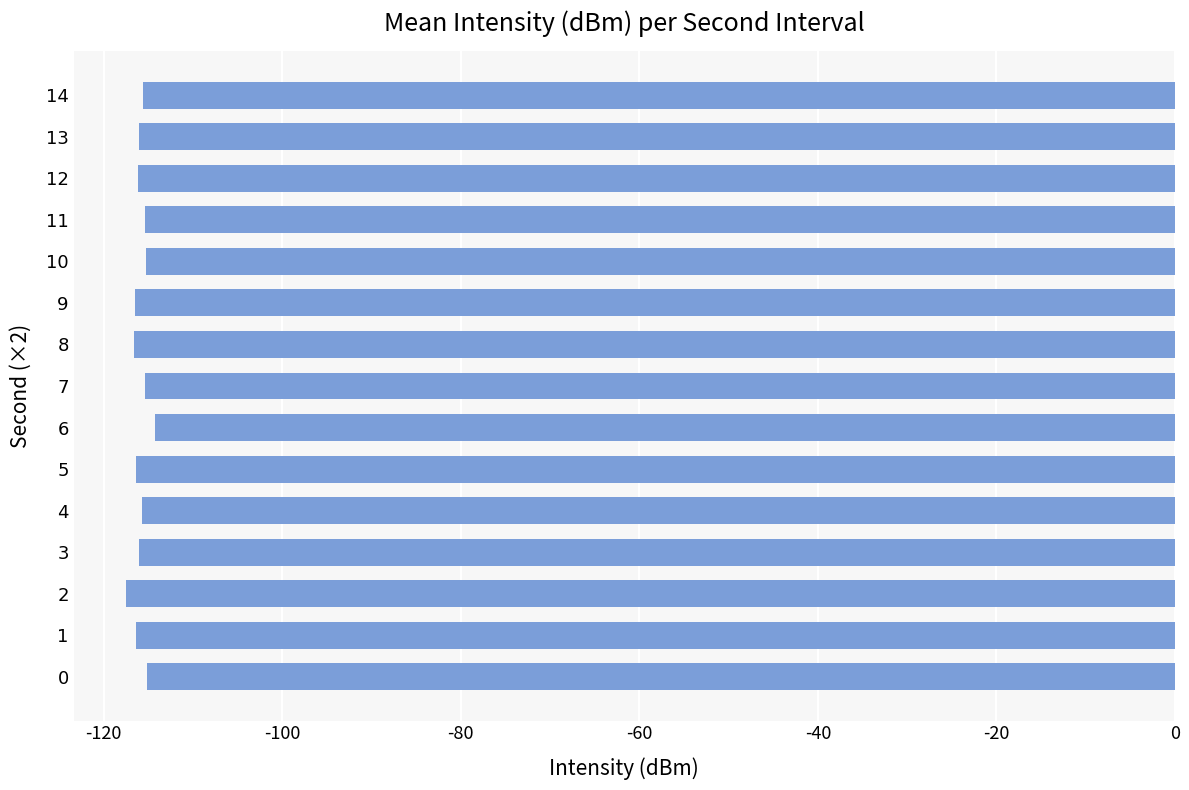

The value at 8 is -116.6. True or false?

True